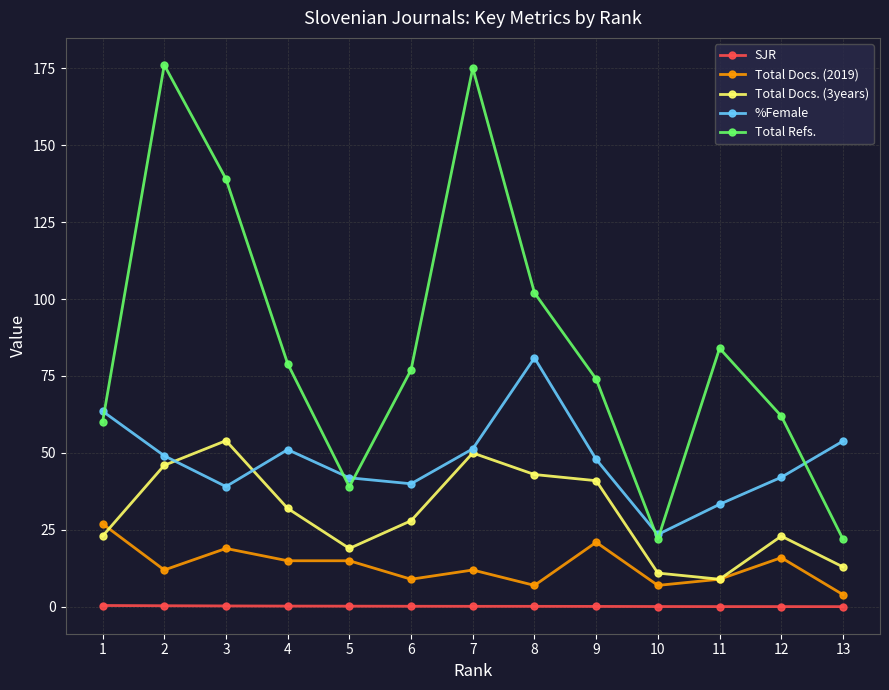

Which series has the widest spread of values?

Total Refs.